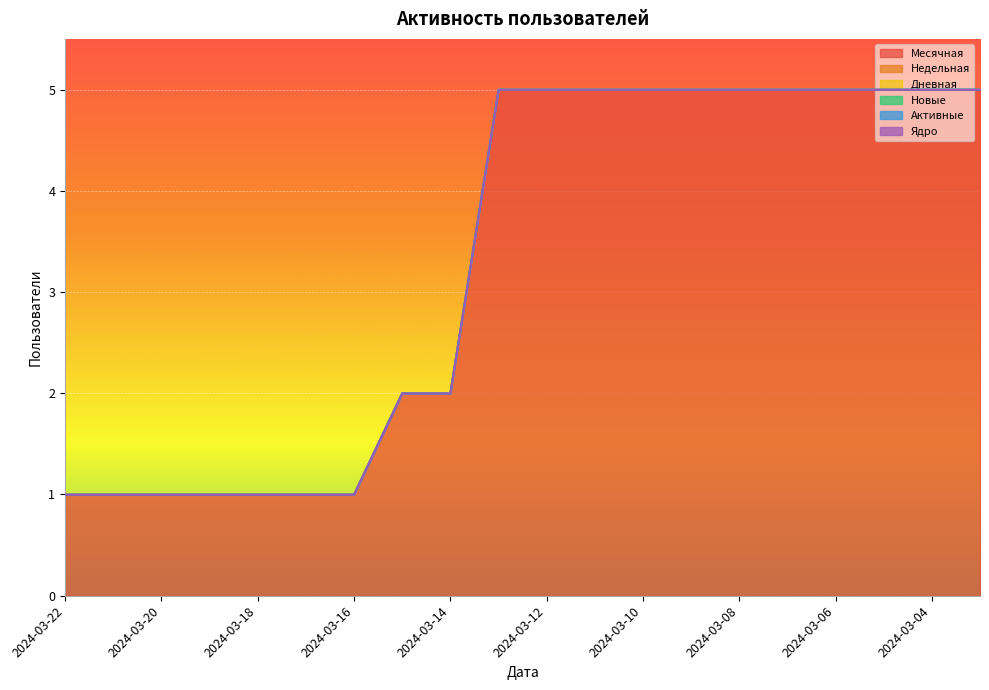

What is the total value across all series at 2024-03-14?

2